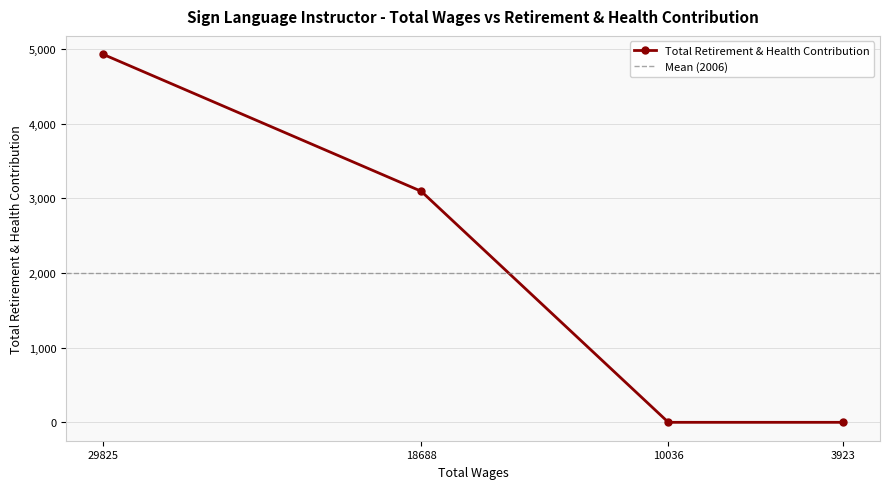

List the labels in order of value, smallest first.

10036, 3923, 18688, 29825